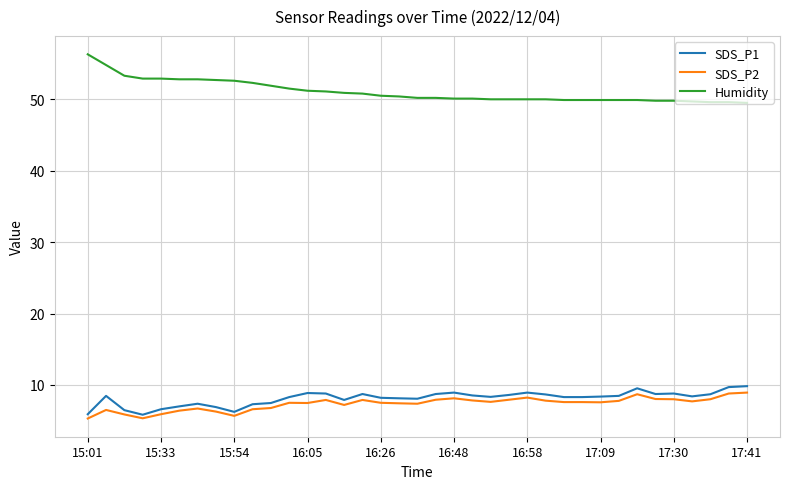

True or false: SDS_P1 and Humidity intersect in this chart.

False